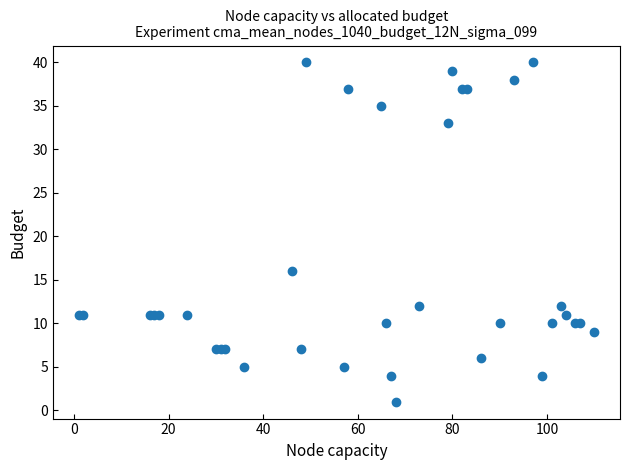

What Y value in the scatter plot is closest to 20?

16